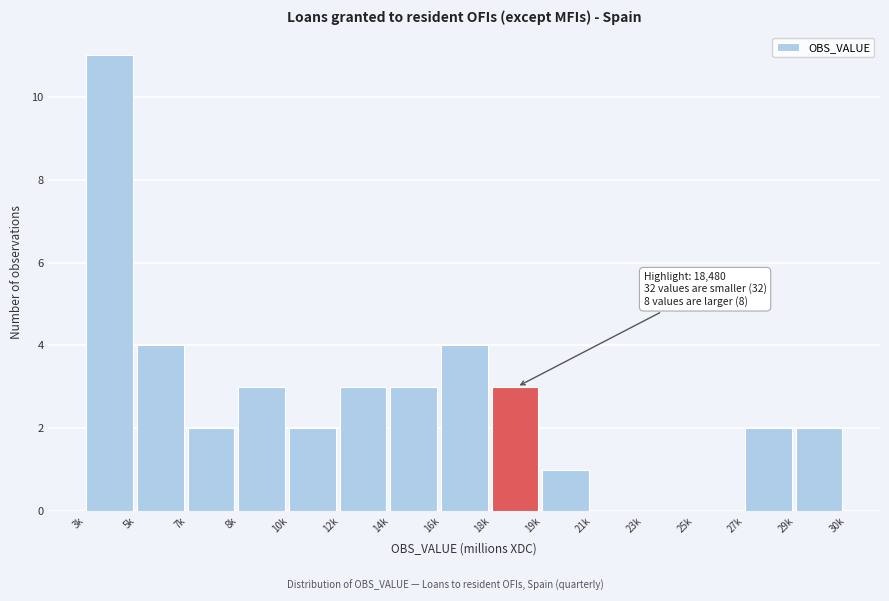

Reading left to right, what are all the values shown in this chart?

3k=11	5k=4	7k=2	8k=3	10k=2	12k=3	14k=3	16k=4	18k=3	19k=1	21k=0	23k=0	25k=0	27k=2	29k=2